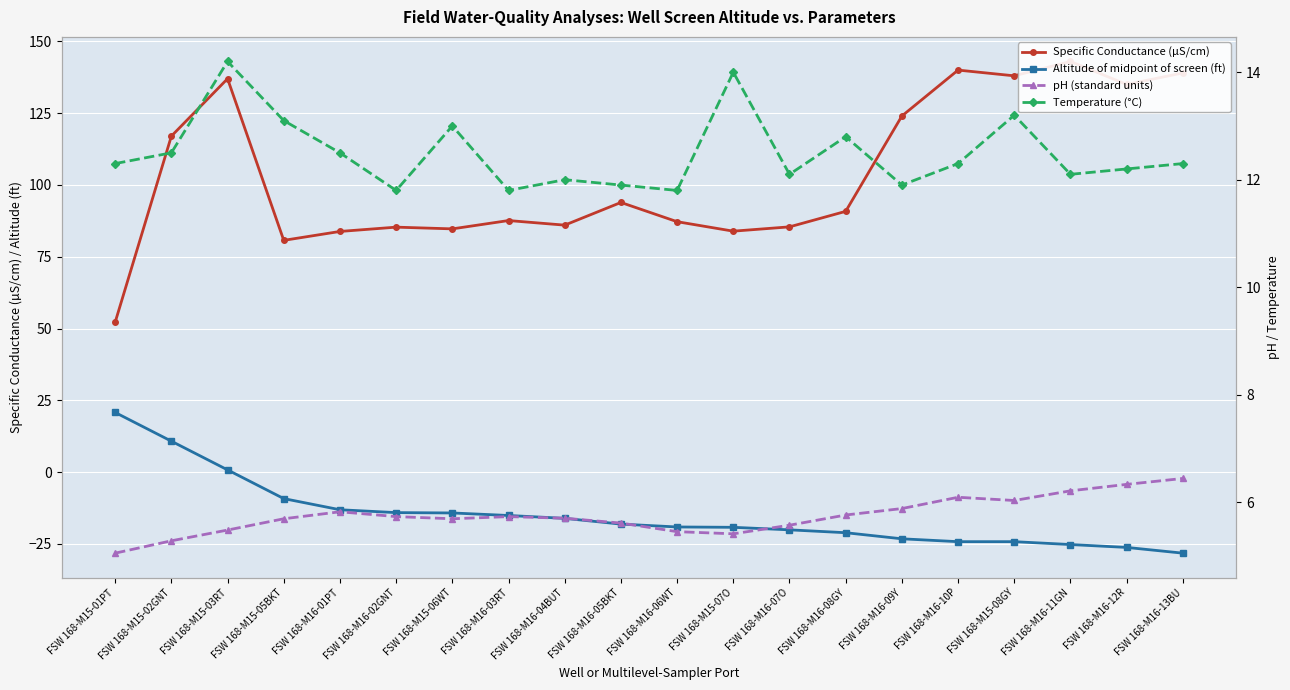

Where is the first local maximum for Temperature (°C)?

FSW 168-M15-03RT